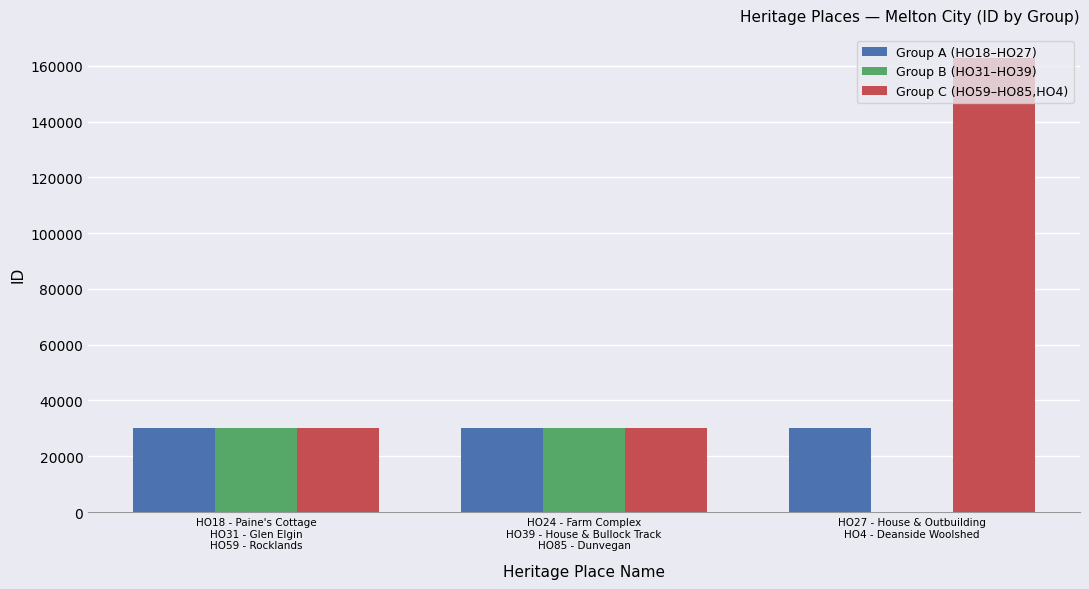

What is the greatest value displayed?

162933